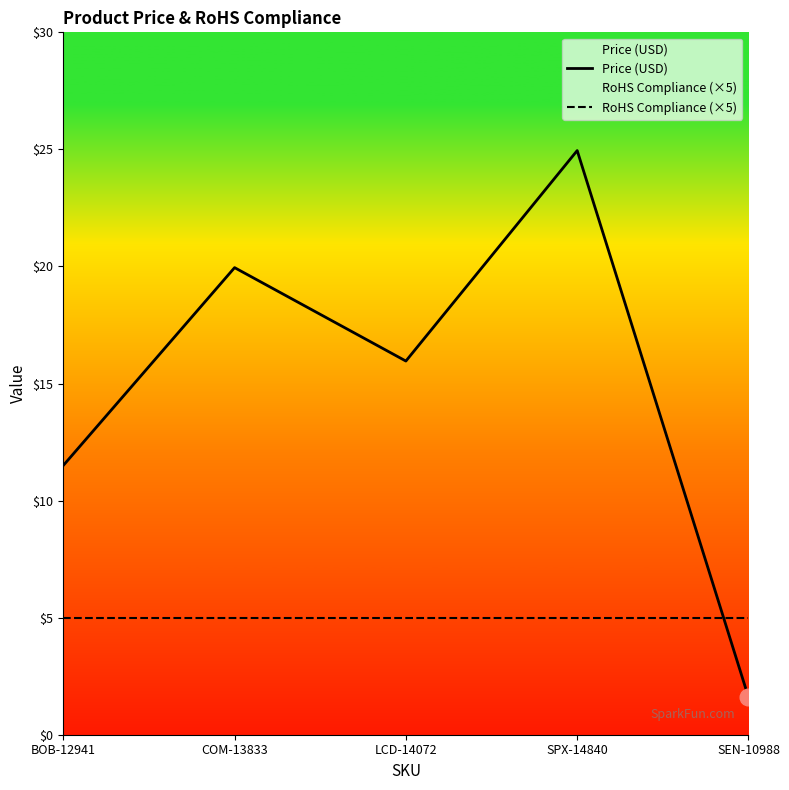

Which series has the largest total across all categories?

Price (USD)